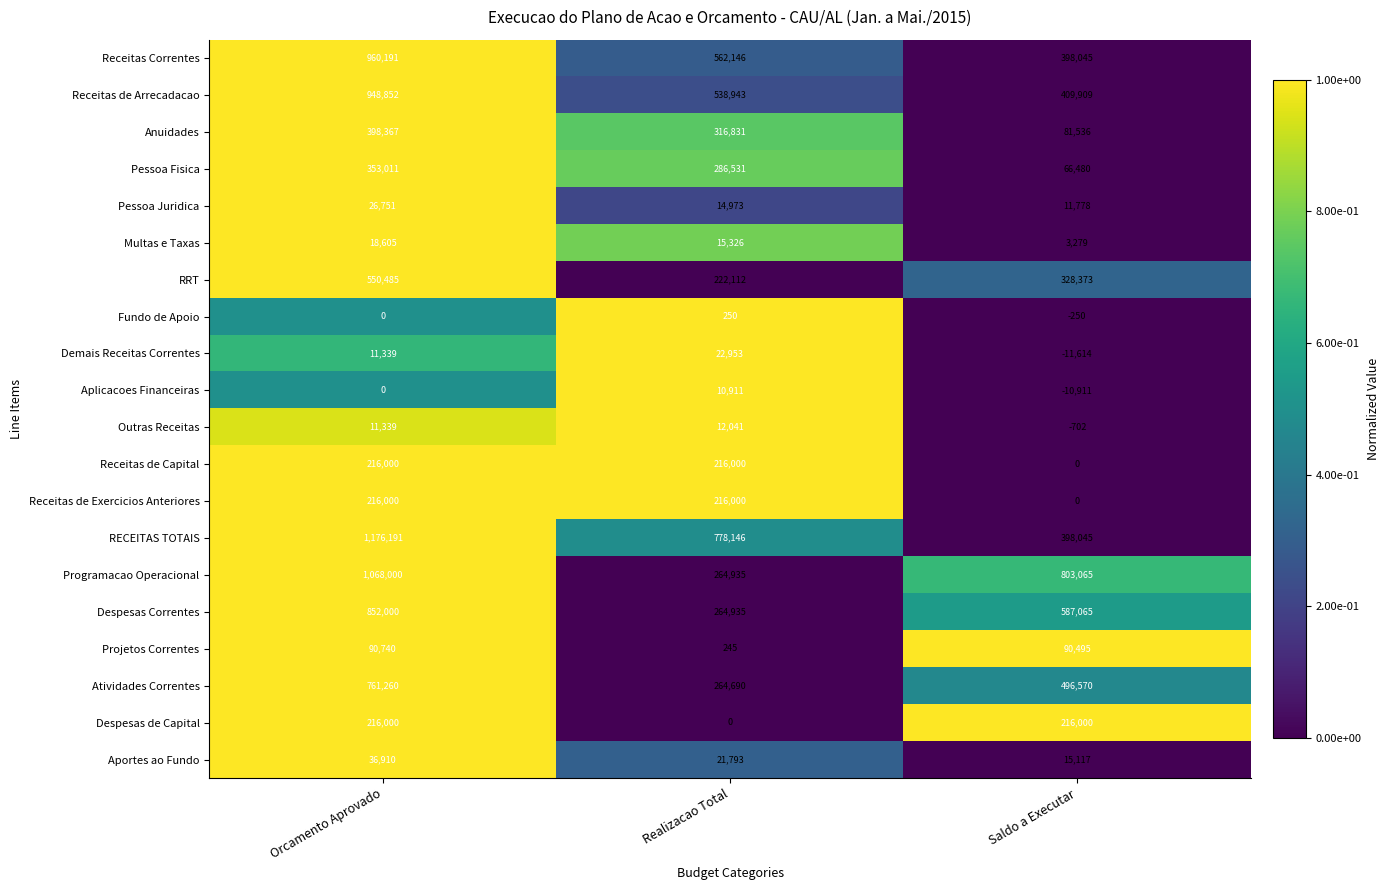

What is the spread (max minus min) of values at Realizacao Total?

778146